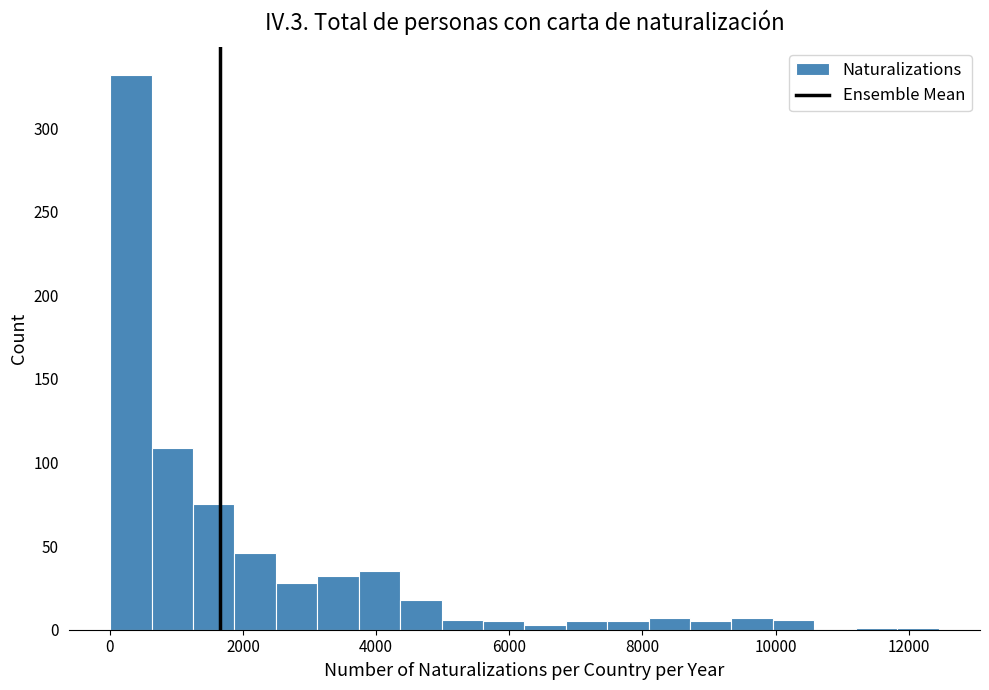

Around what value on the x-axis is the tallest bar? Give the approximate position of its centre, as read against the axis.

400